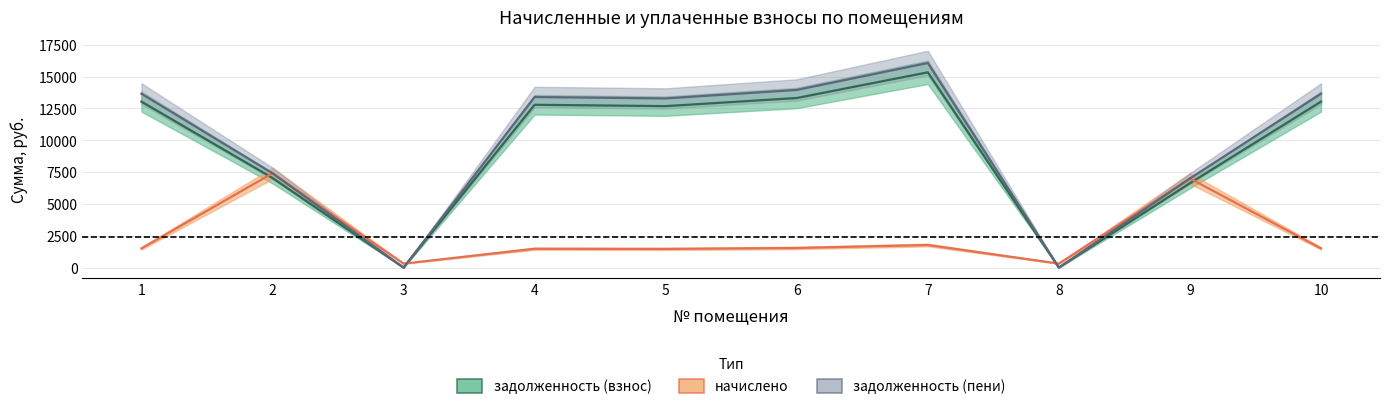

What is the average value of the задолженность (взнос) series?

9385.1